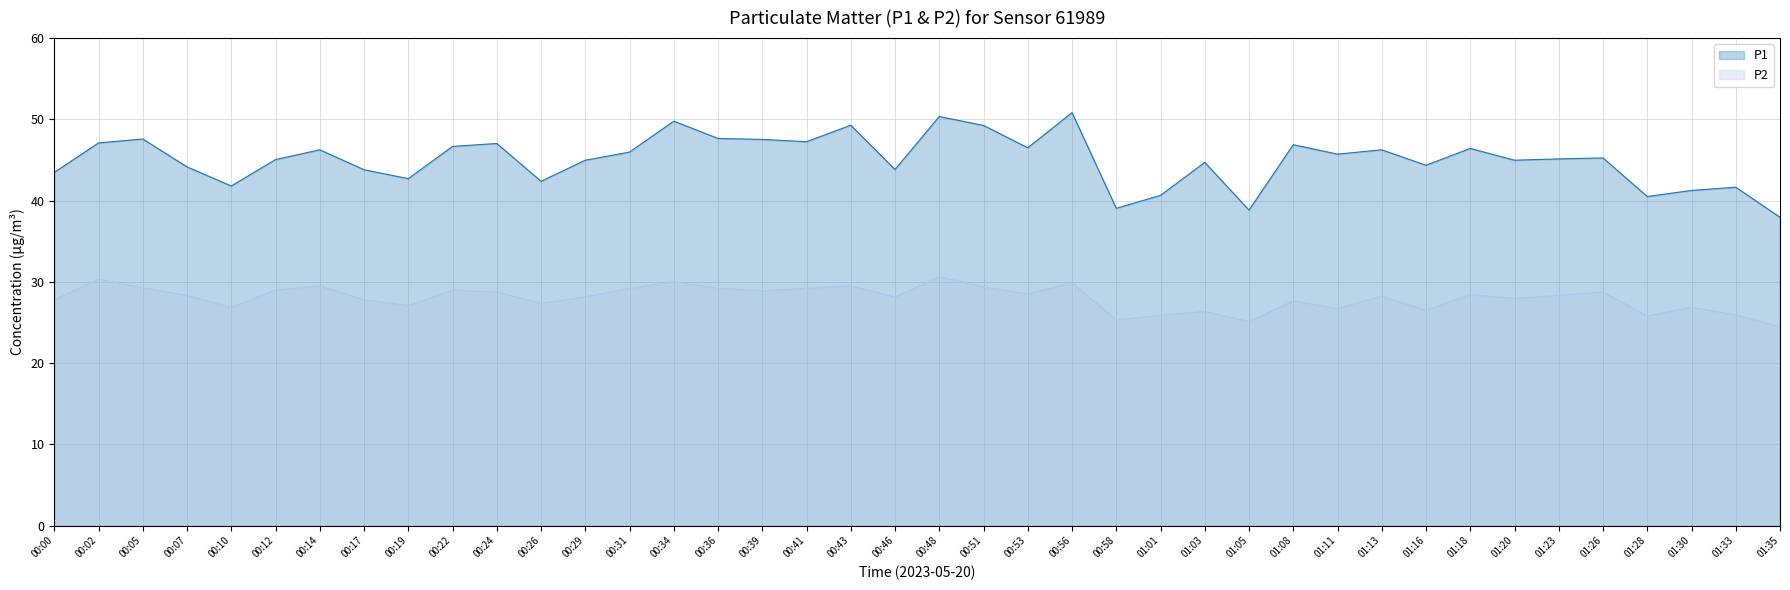

How many interior local valleys does the P2 series have?

12